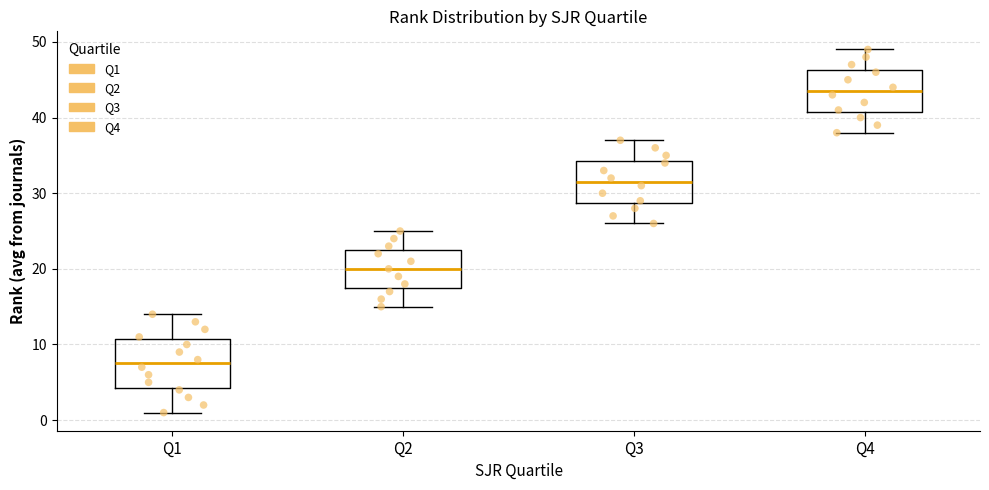

Reading left to right, read every box against the y-axis: the position of its median line, the range the box covers, and the ends of its whiskers. The values are not printed on the chart, so give them approximately, as read against the axis.

Q1: median 8, box 4 to 11, whiskers 1 to 14
Q2: median 20, box 18 to 23, whiskers 15 to 25
Q3: median 32, box 29 to 34, whiskers 26 to 37
Q4: median 44, box 41 to 46, whiskers 38 to 49